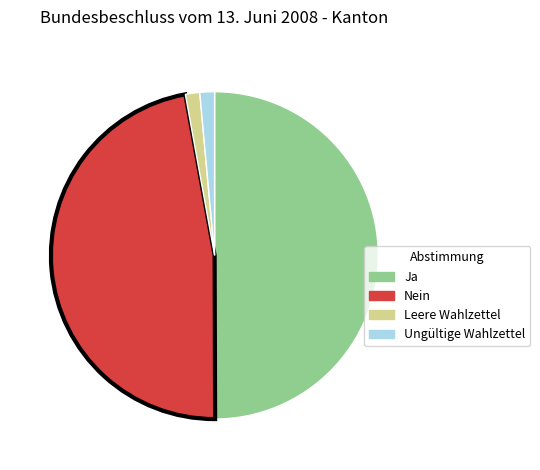

Is the sum of Nein and Ja greater than half?

Yes